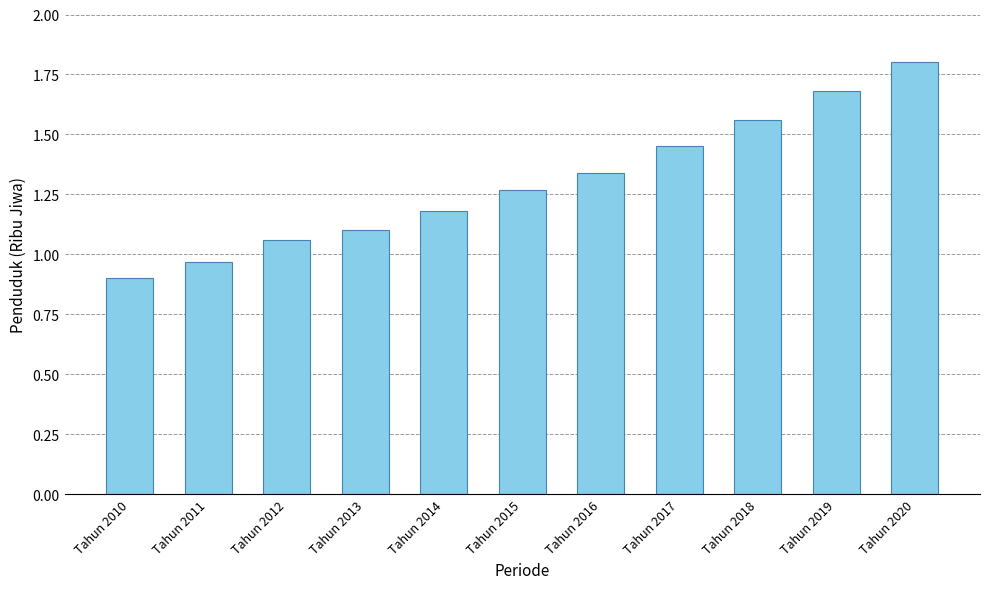

True or false: the data shows 1.7 at Tahun 2011.

False